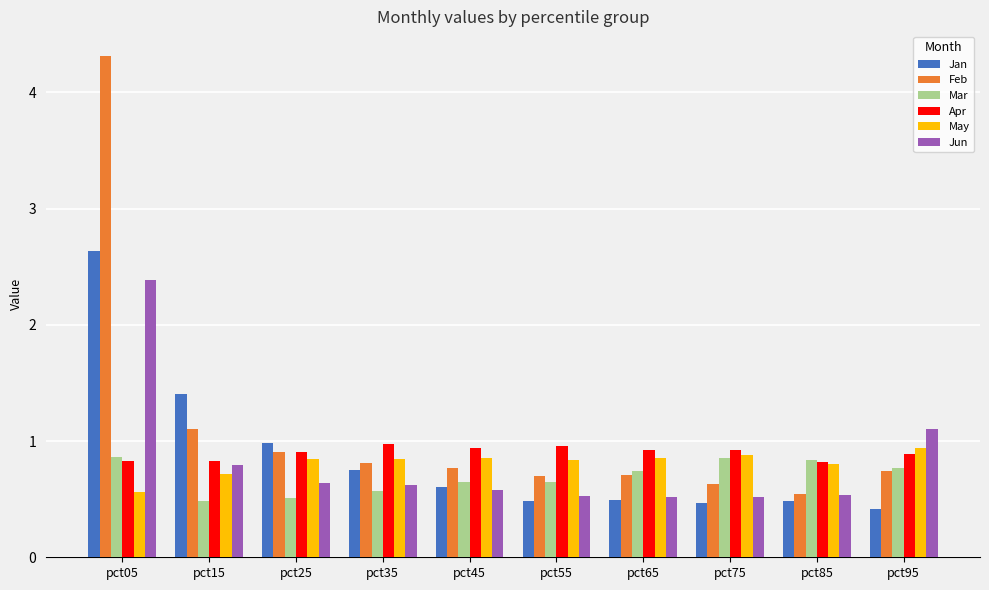

What is the smallest value displayed?

0.4